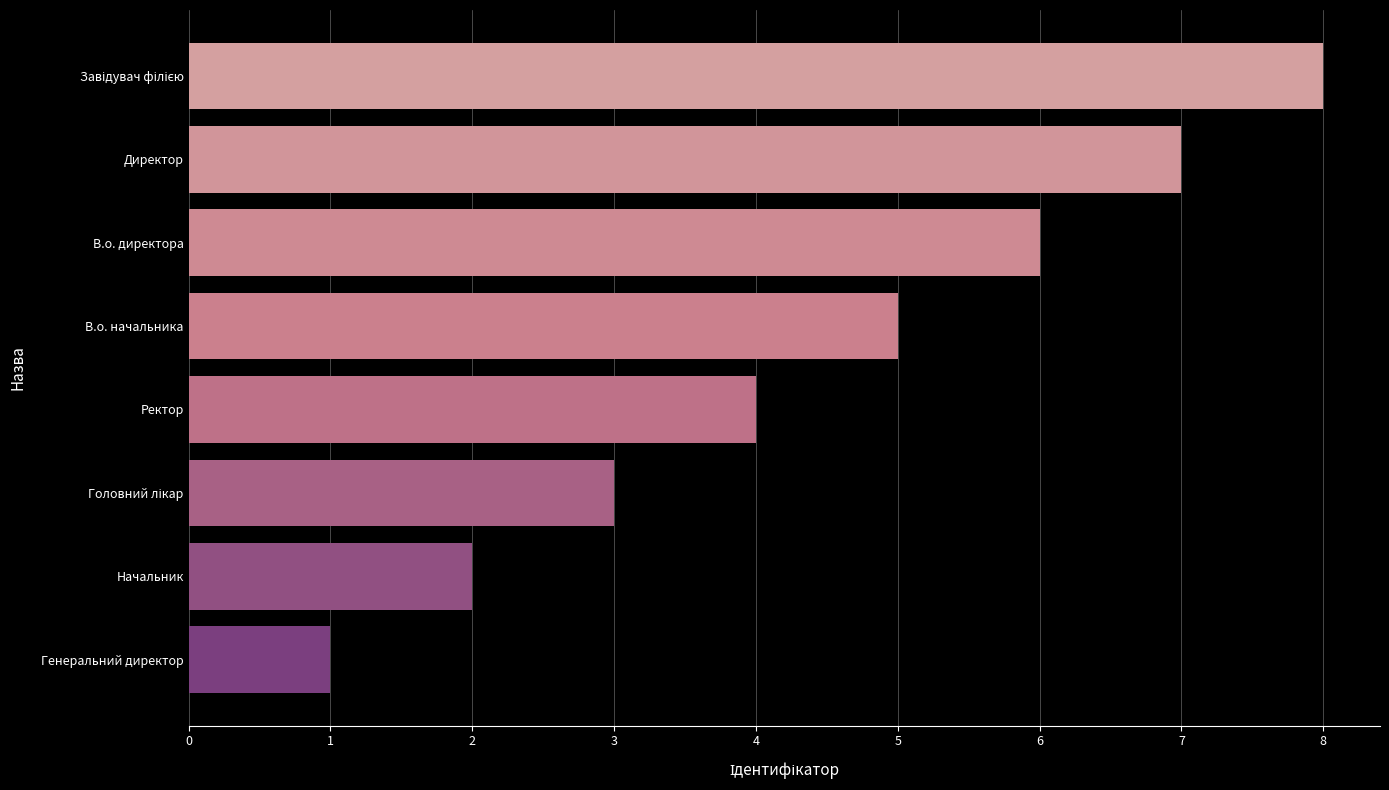

How many values are below 5?

4